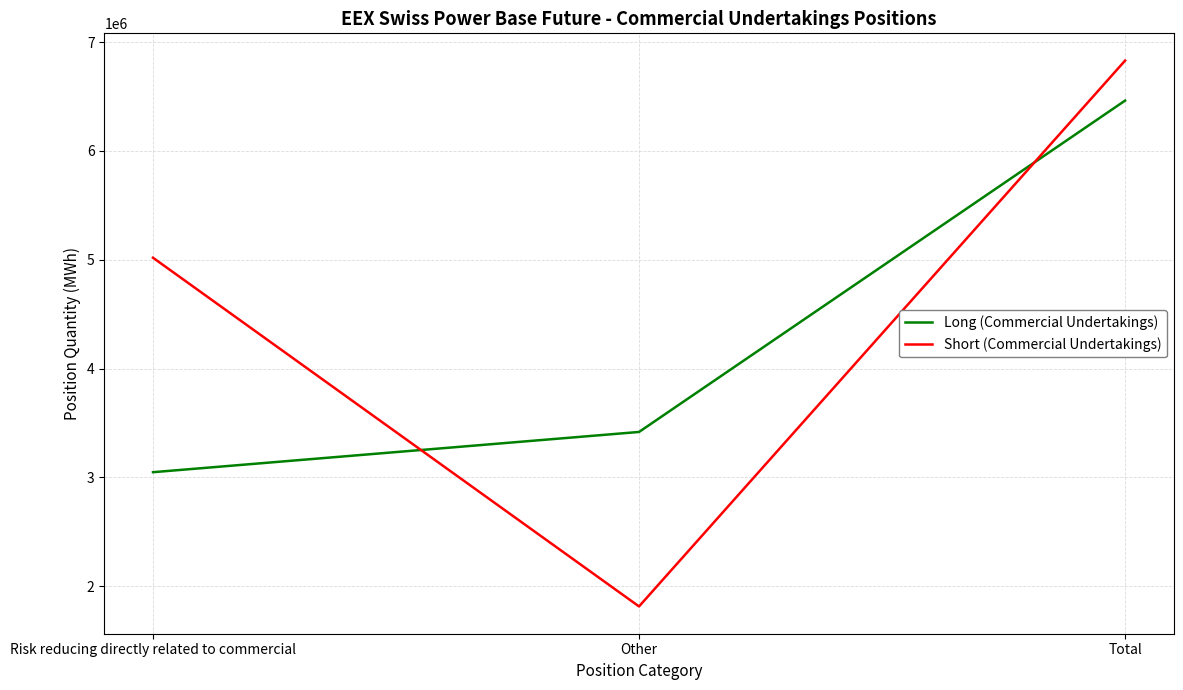

Rank the categories by Short (Commercial Undertakings) value from highest to lowest.

Total, Risk reducing directly related to commercial, Other